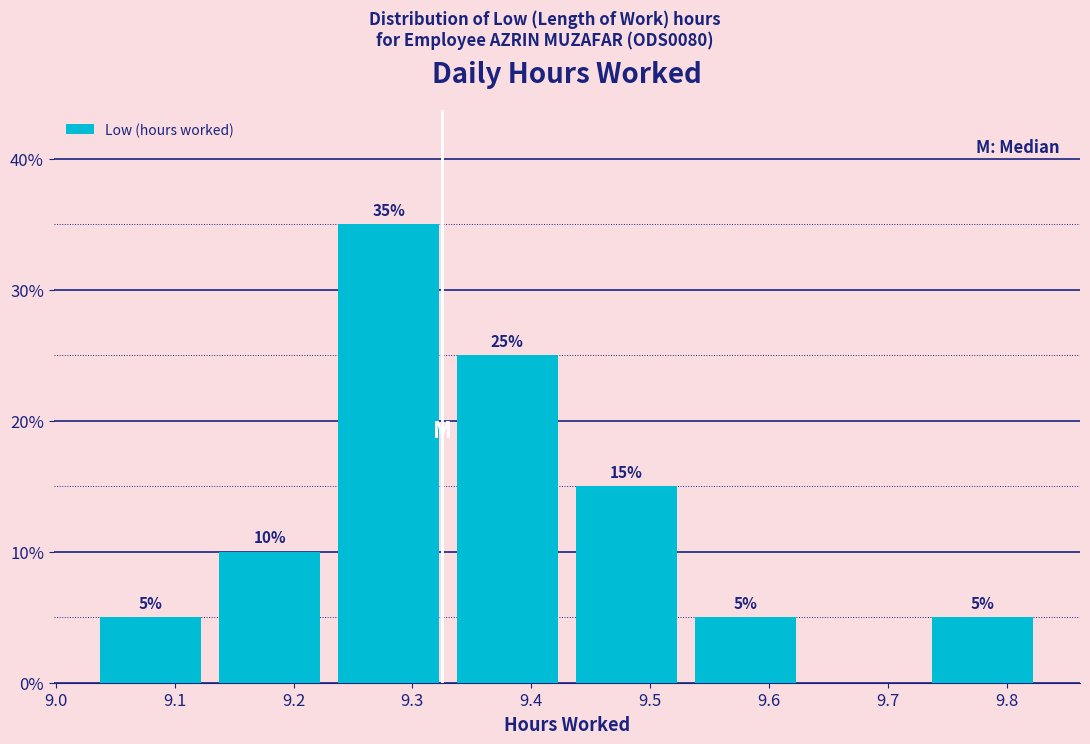

Over which range of the x-axis is the bar tallest?

9.23 to 9.33